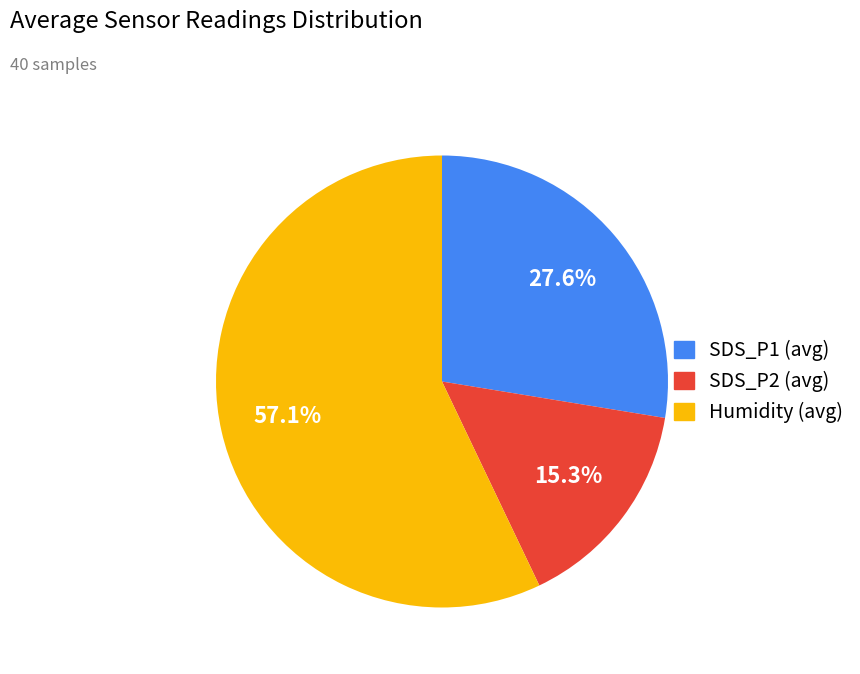

What is the ratio of the value at SDS_P1 (avg) to the value at Humidity (avg)?

0.5